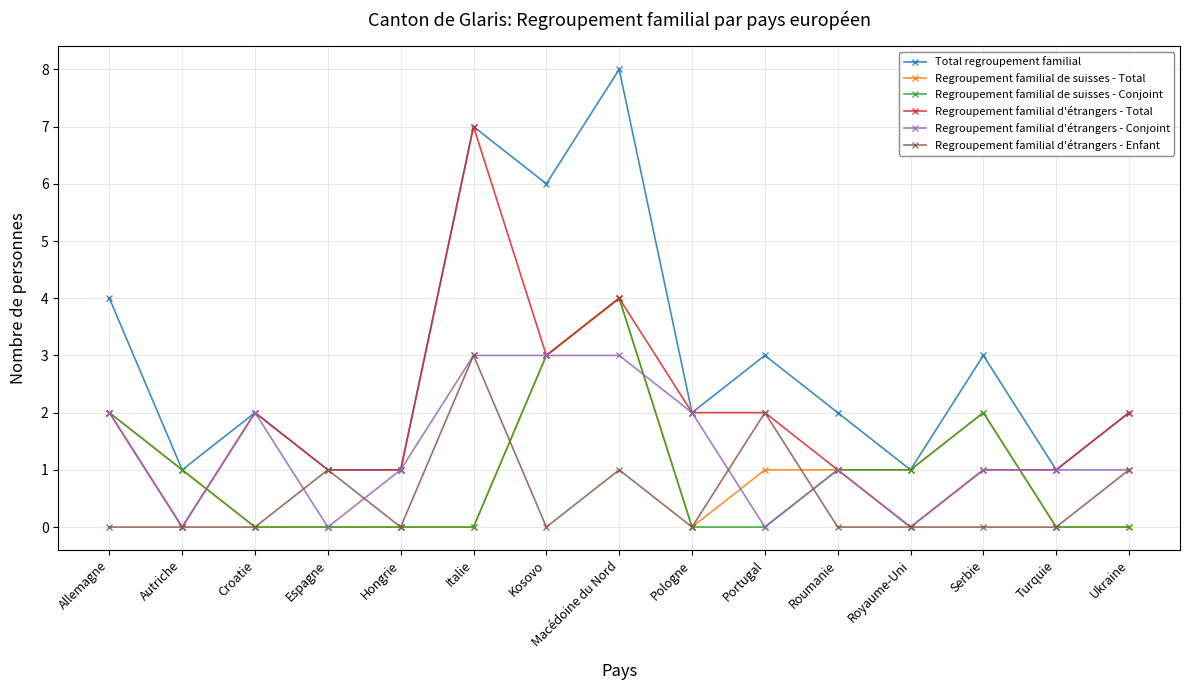

What is the value of the Regroupement familial d'étrangers - Conjoint point at the 8th from the left?

3